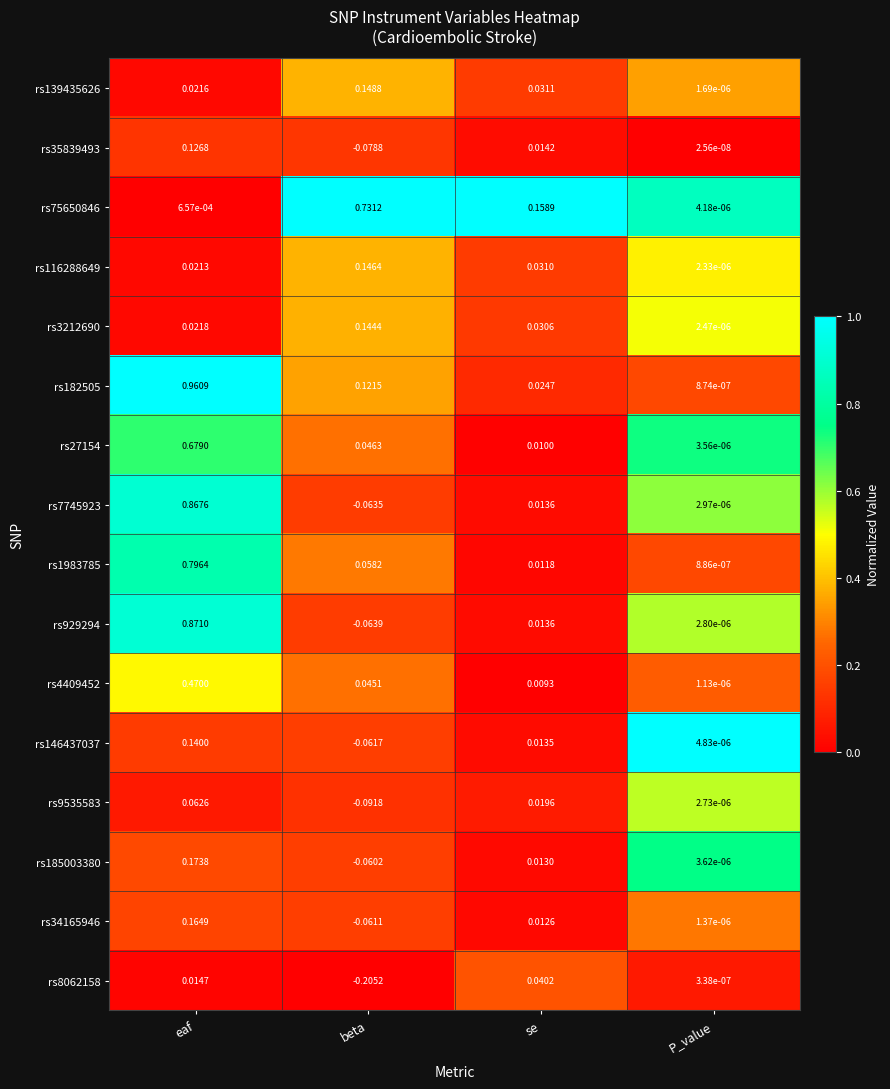

At which label does rs185003380 first exceed 0?

eaf